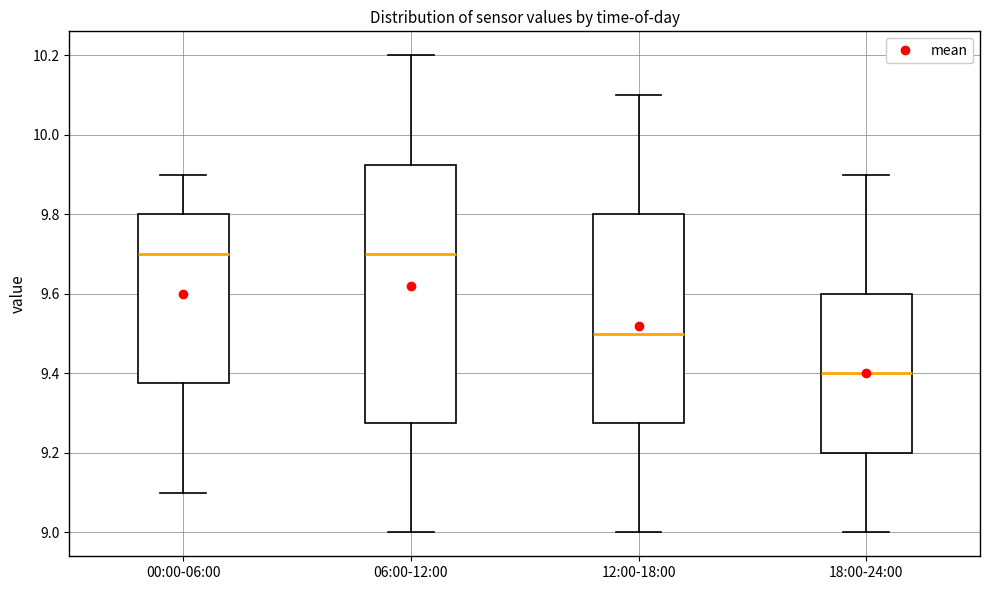

Reading left to right, read every box against the y-axis: the position of its median line, the range the box covers, and the ends of its whiskers. The values are not printed on the chart, so give them approximately, as read against the axis.

00:00-06:00: median 9.70, box 9.38 to 9.80, whiskers 9.10 to 9.90
06:00-12:00: median 9.70, box 9.28 to 9.92, whiskers 9.00 to 10.20
12:00-18:00: median 9.50, box 9.28 to 9.80, whiskers 9.00 to 10.10
18:00-24:00: median 9.40, box 9.20 to 9.60, whiskers 9.00 to 9.90